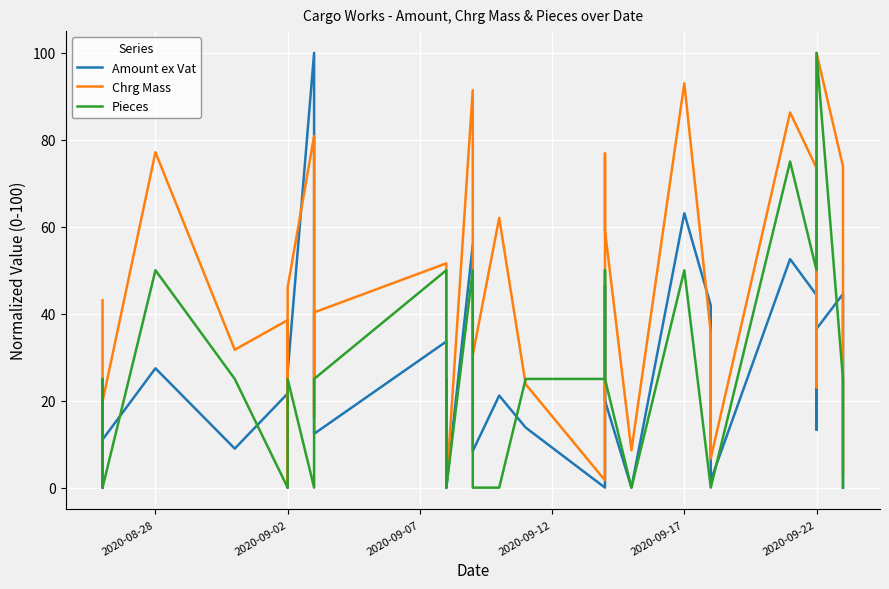

How many data points does each series have?

34